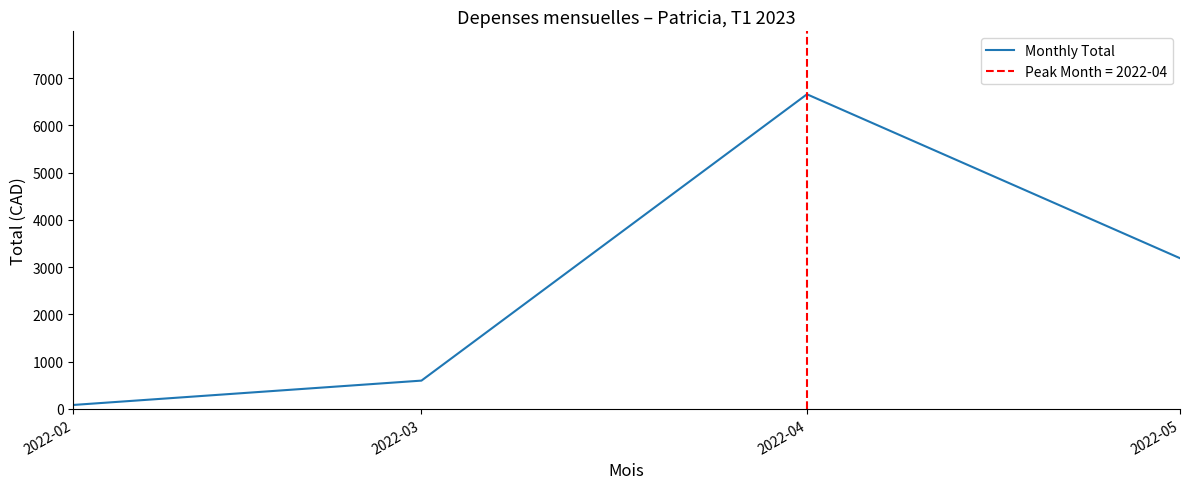

What is the difference between the maximum and second lowest values?

6057.7